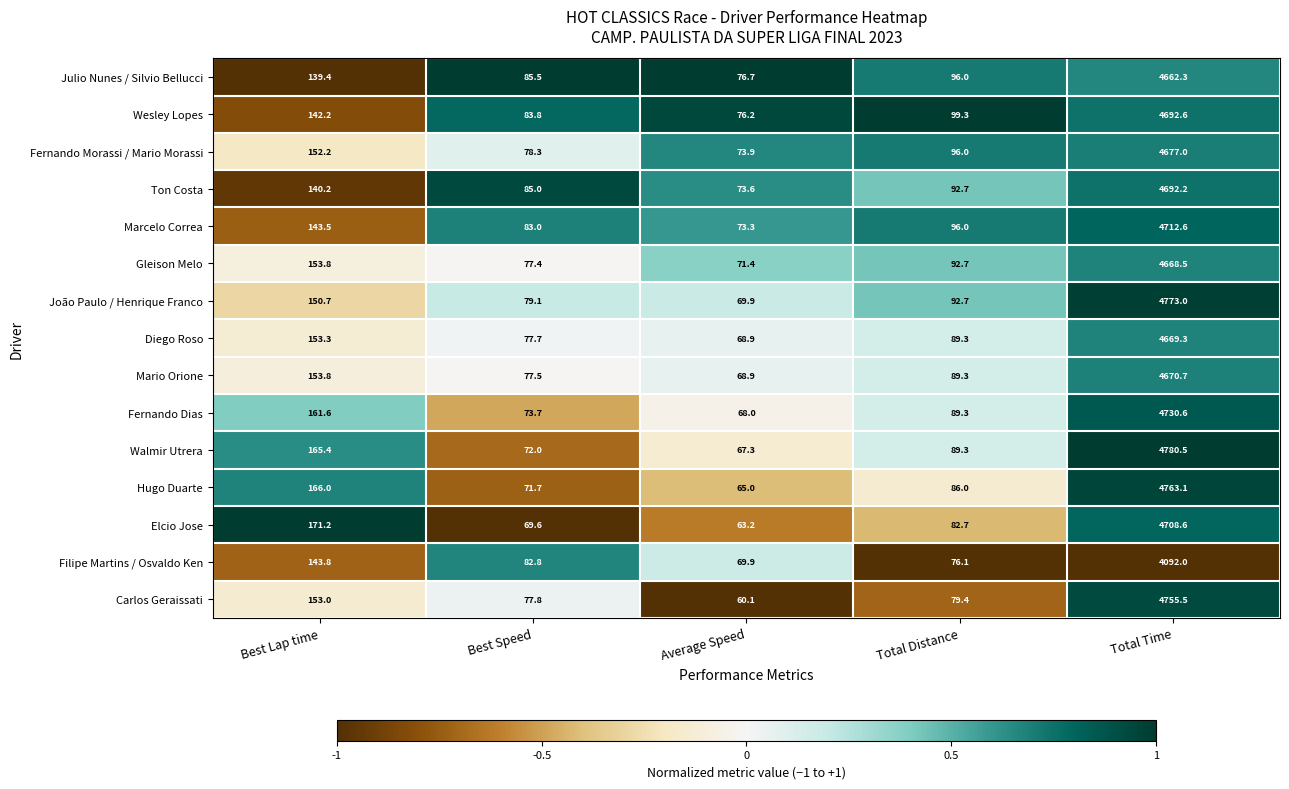

What is the difference between the maximum and minimum values in the Diego Roso series?

4600.4